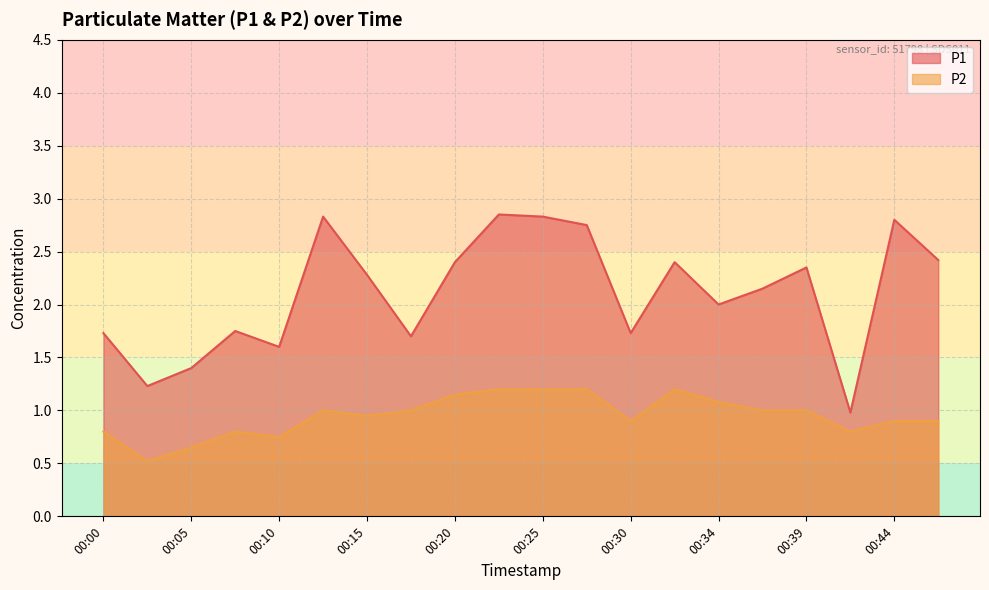

Reading left to right, what are all the values shown in this chart?

P1: 1.7	1.2	1.4	1.8	1.6	2.8	2.3	1.7	2.4	2.9	2.8	2.8	1.7	2.4	2.0	2.1	2.4	1.0	2.8	2.4
P2: 0.8	0.5	0.7	0.8	0.8	1.0	0.9	1.0	1.1	1.2	1.2	1.2	0.9	1.2	1.1	1.0	1.0	0.8	0.9	0.9